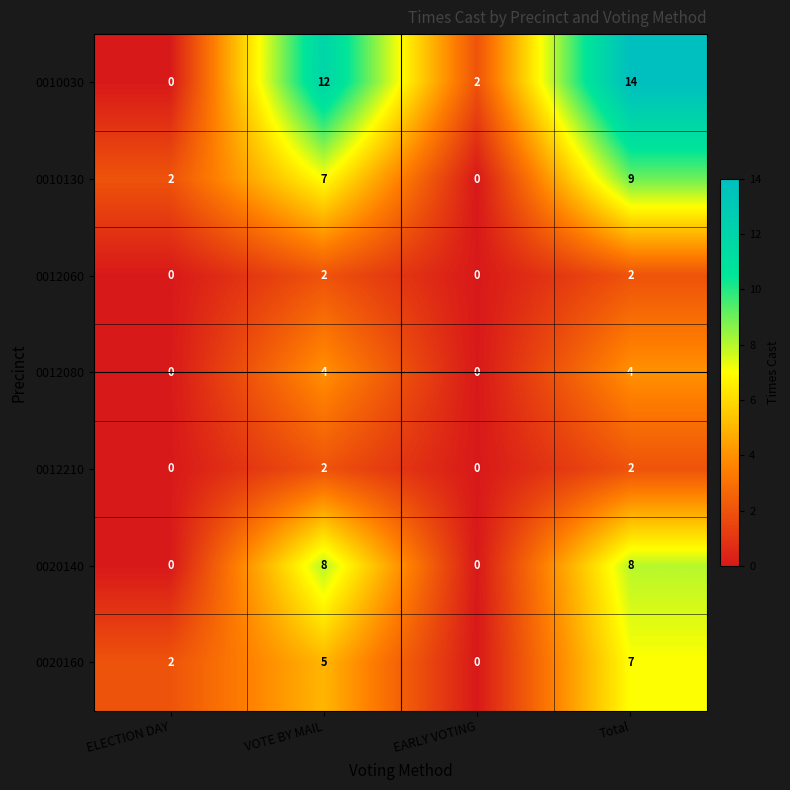

What is the difference between the maximum and second lowest values in the 0020140 series?

8